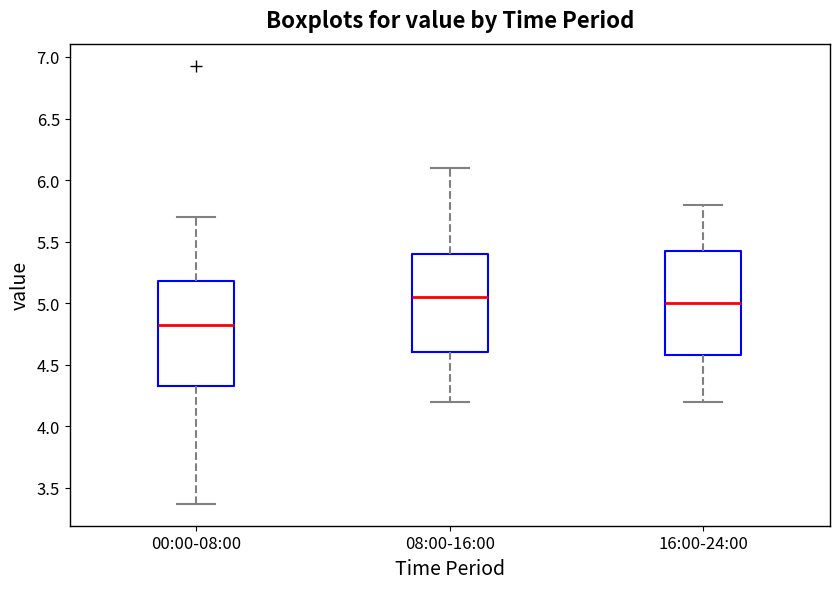

Reading left to right, transcribe this box plot: for each box, give where its median line is, the range the box spans, and where its two whiskers end, as read against the y-axis. The values are not printed on the chart, so give them approximately, as read against the axis.

00:00-08:00: median 4.80, box 4.35 to 5.20, whiskers 3.35 to 5.70
08:00-16:00: median 5.05, box 4.60 to 5.40, whiskers 4.20 to 6.10
16:00-24:00: median 5.00, box 4.60 to 5.45, whiskers 4.20 to 5.80